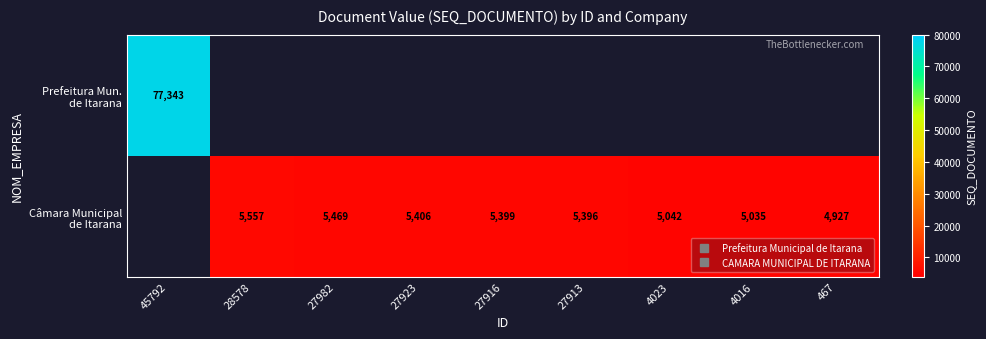

How many categories are shown in the chart?

9